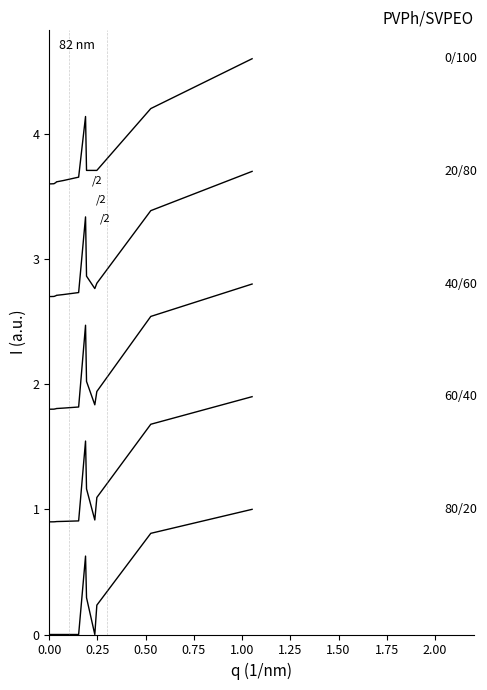

At 1.25, list the series in order from smallest to largest.

80/20, 60/40, 40/60, 20/80, 0/100